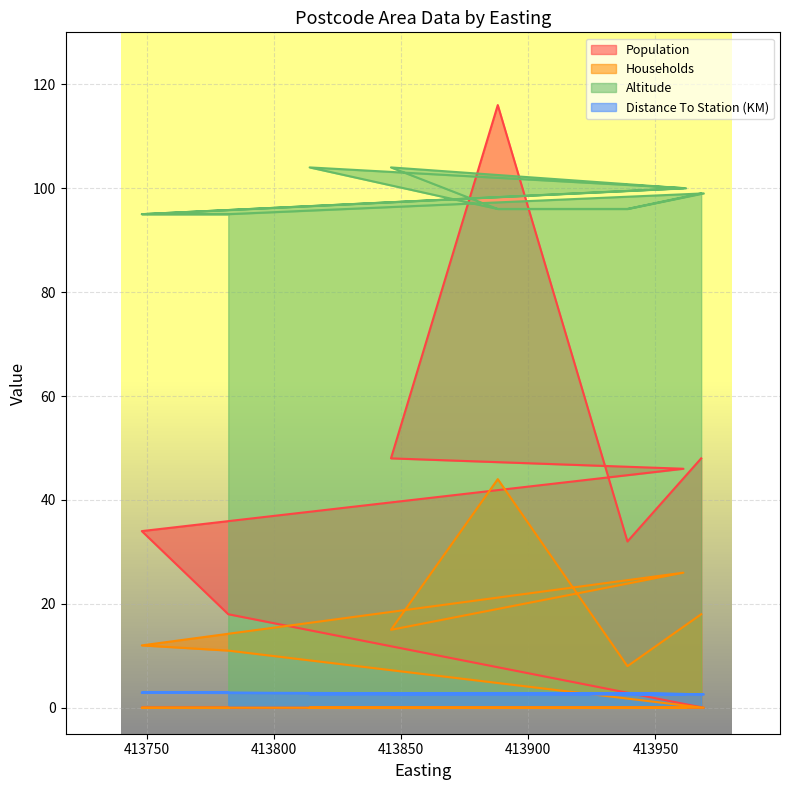

Reading right to left, transcribe all the data shown in this chart.

Population: 48.0	32.0	116.0	48.0	46.0	34.0	18.0	0.0	0.0	0.0	0.0	0.0	0.0	0.0
Households: 18.0	8.0	44.0	15.0	26.0	12.0	11.0	0.0	0.0	0.0	0.0	0.0	0.0	0.0
Altitude: 99.0	96.0	96.0	104.0	100.0	95.0	95.0	99.0	96.0	96.0	104.0	100.0	95.0	95.0
Distance To Station (KM): 2.6	2.8	2.7	2.6	2.6	2.9	2.9	2.6	2.8	2.7	2.6	2.6	2.9	2.9